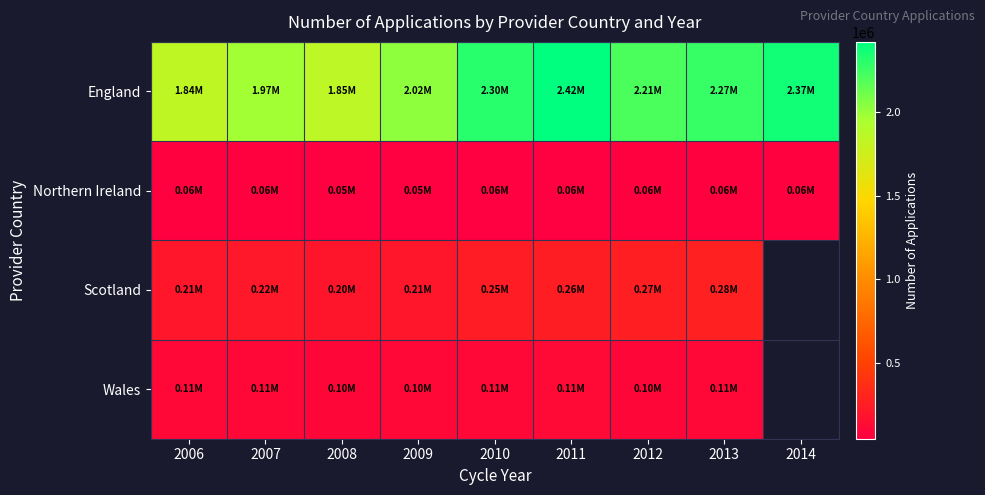

How many data points does each series have?

9